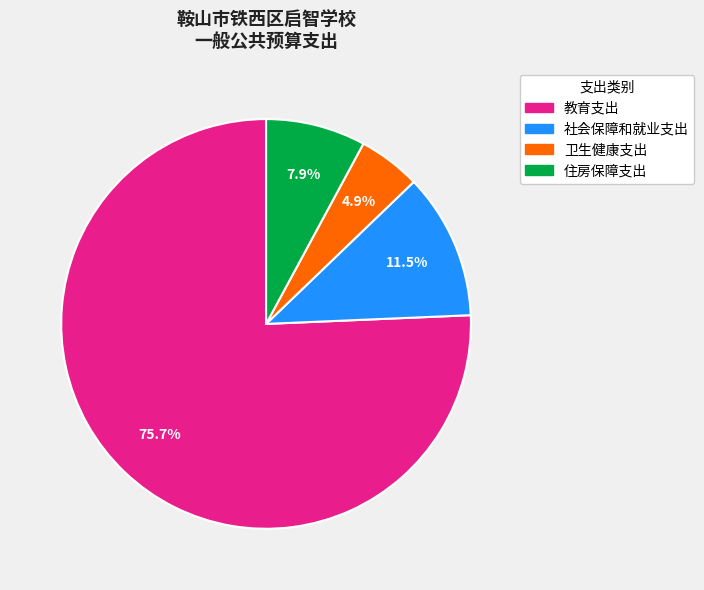

True or false: 卫生健康支出 accounts for 5% of the total.

True